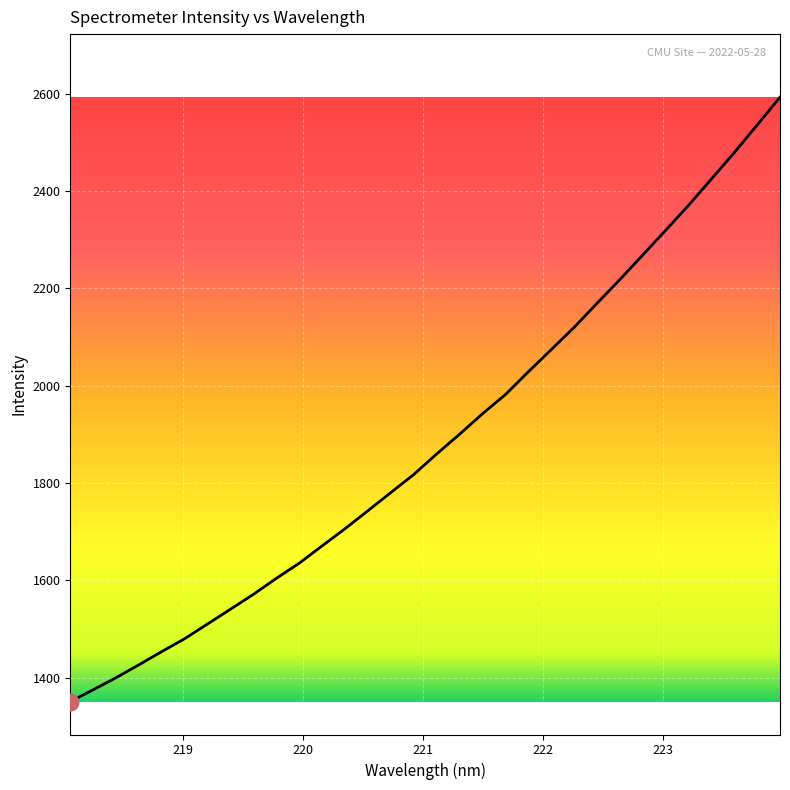

What is the difference between the maximum and minimum values?

1241.6